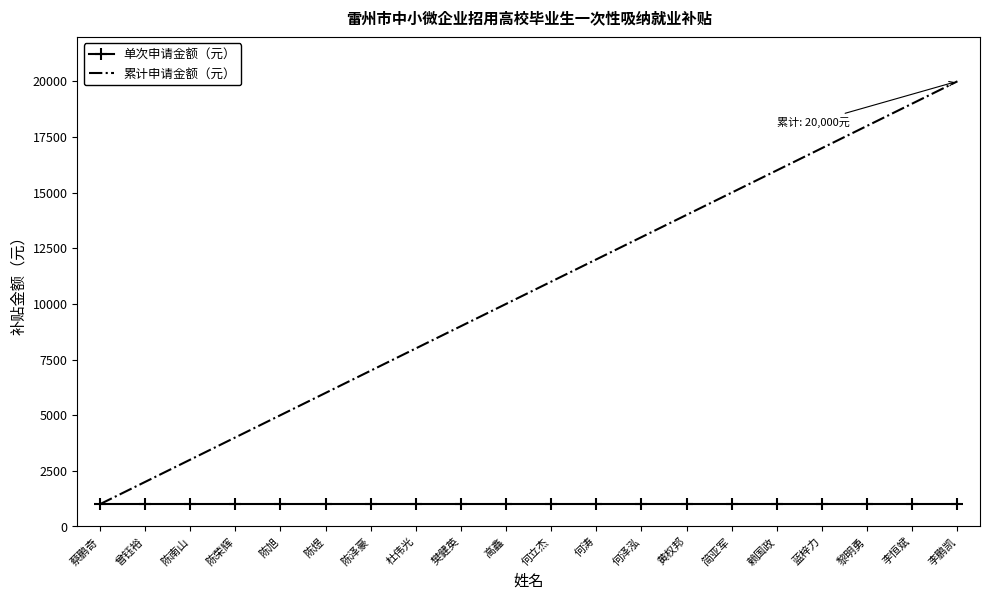

The 累计申请金额（元） series shows 2360 at 陈荣辉. True or false?

False